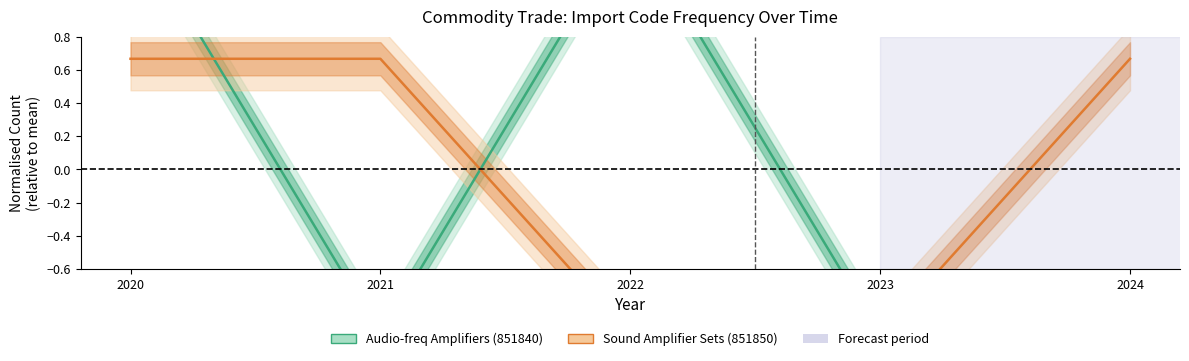

What is the difference between the maximum and minimum values in the Audio-freq Amplifiers (851840) series?

2.5